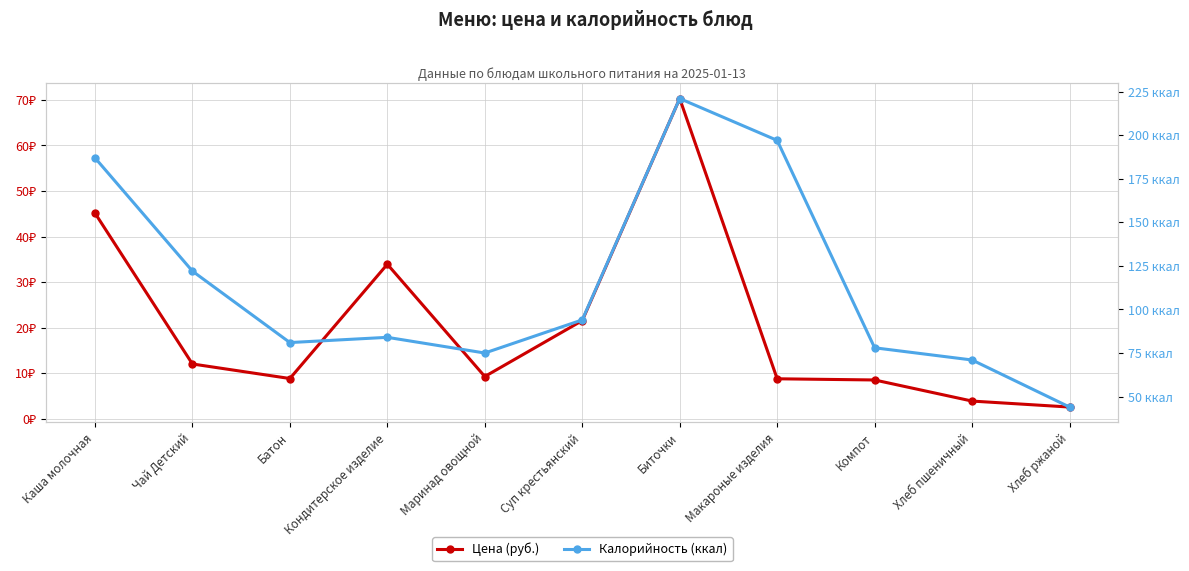

Reading right to left, what are all the values shown in this chart?

Цена (руб.): Хлеб ржаной=2.6	Хлеб пшеничный=3.9	Компот=8.5	Макароные изделия=8.8	Биточки=70.3	Суп крестьянский=21.6	Маринад овощной=9.3	Кондитерское изделие=33.9	Батон=8.9	Чай Детский=12.1	Каша молочная=45.2
Калорийность (ккал): Хлеб ржаной=44.0	Хлеб пшеничный=71.0	Компот=78.0	Макароные изделия=197.0	Биточки=221.0	Суп крестьянский=94.0	Маринад овощной=75.0	Кондитерское изделие=84.0	Батон=81.0	Чай Детский=122.0	Каша молочная=187.0